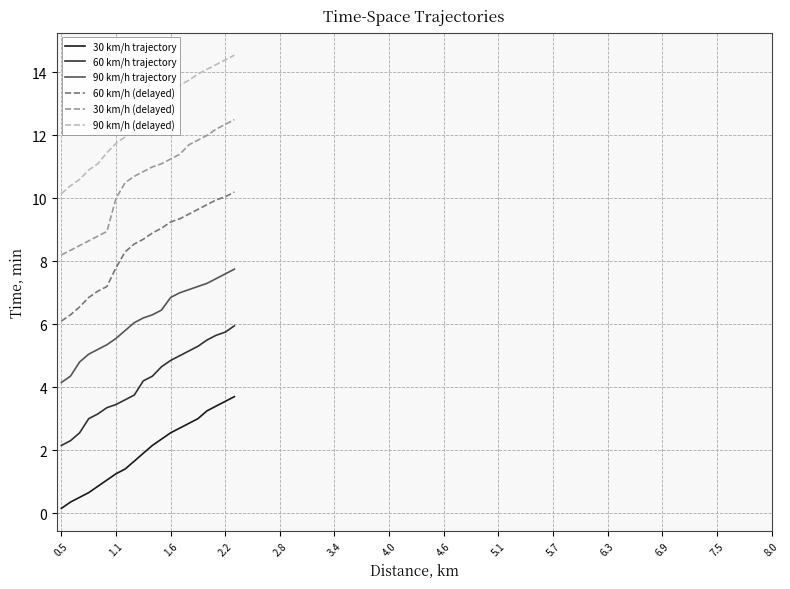

True or false: 60 km/h trajectory and 30 km/h (delayed) cross at least once.

False